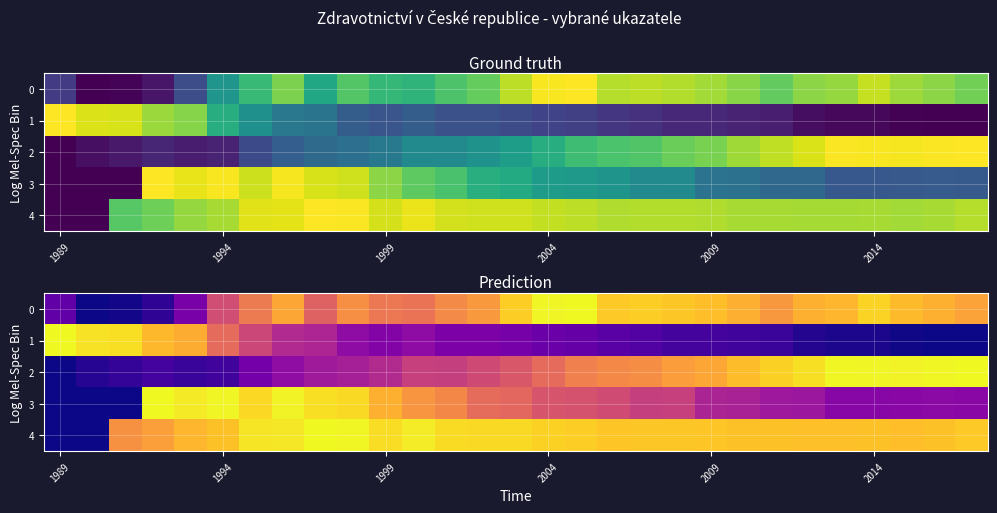

What is the total value across all series at 2004?

3.3